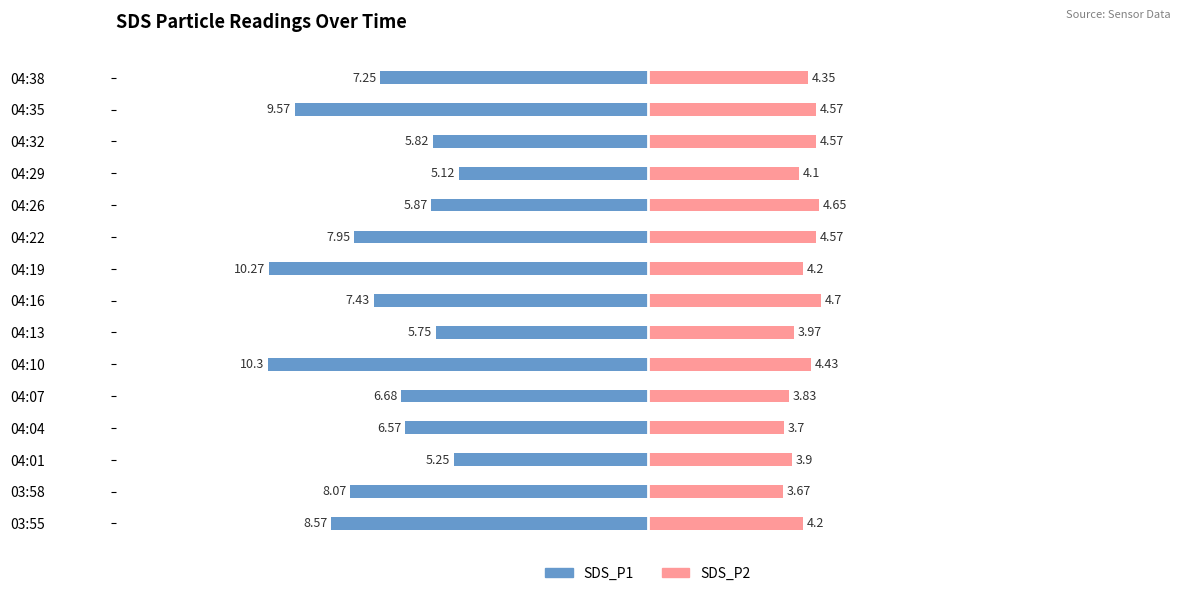

The value of SDS_P2 at 04:10 is 6.8. True or false?

False